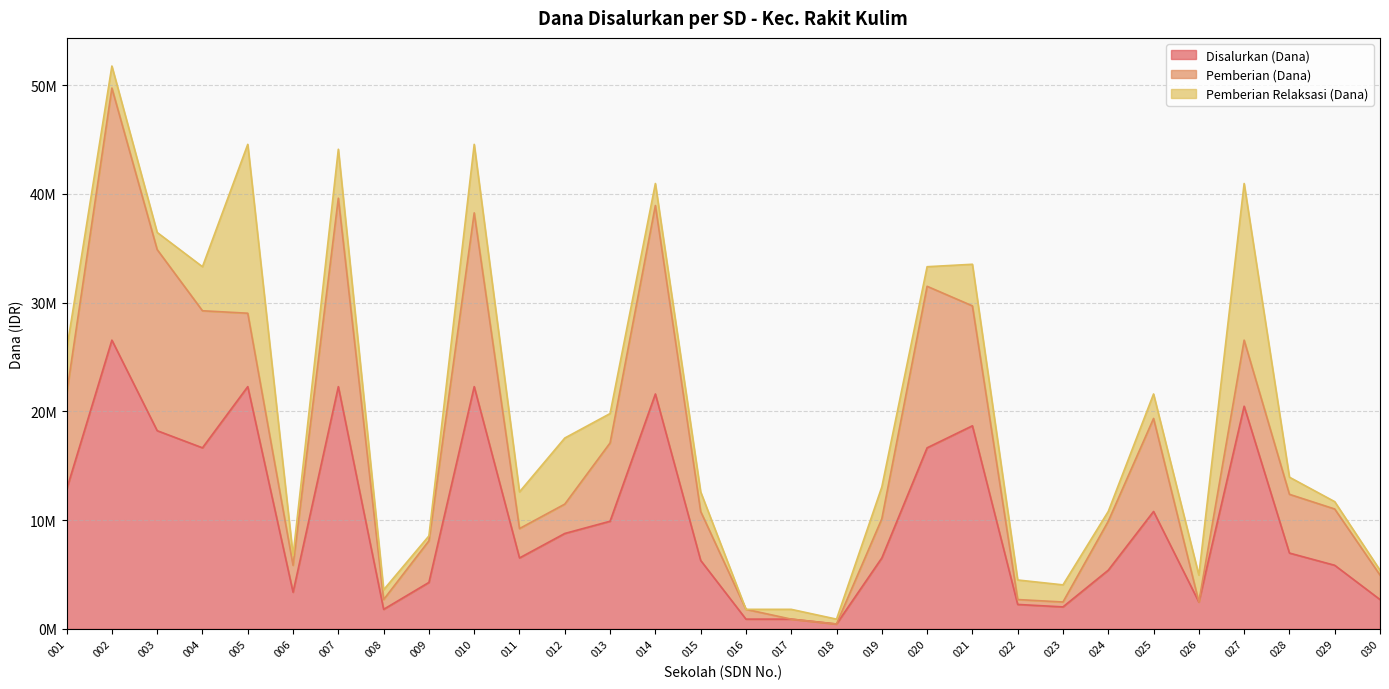

True or false: Disalurkan (Dana) and Pemberian (Dana) intersect in this chart.

False